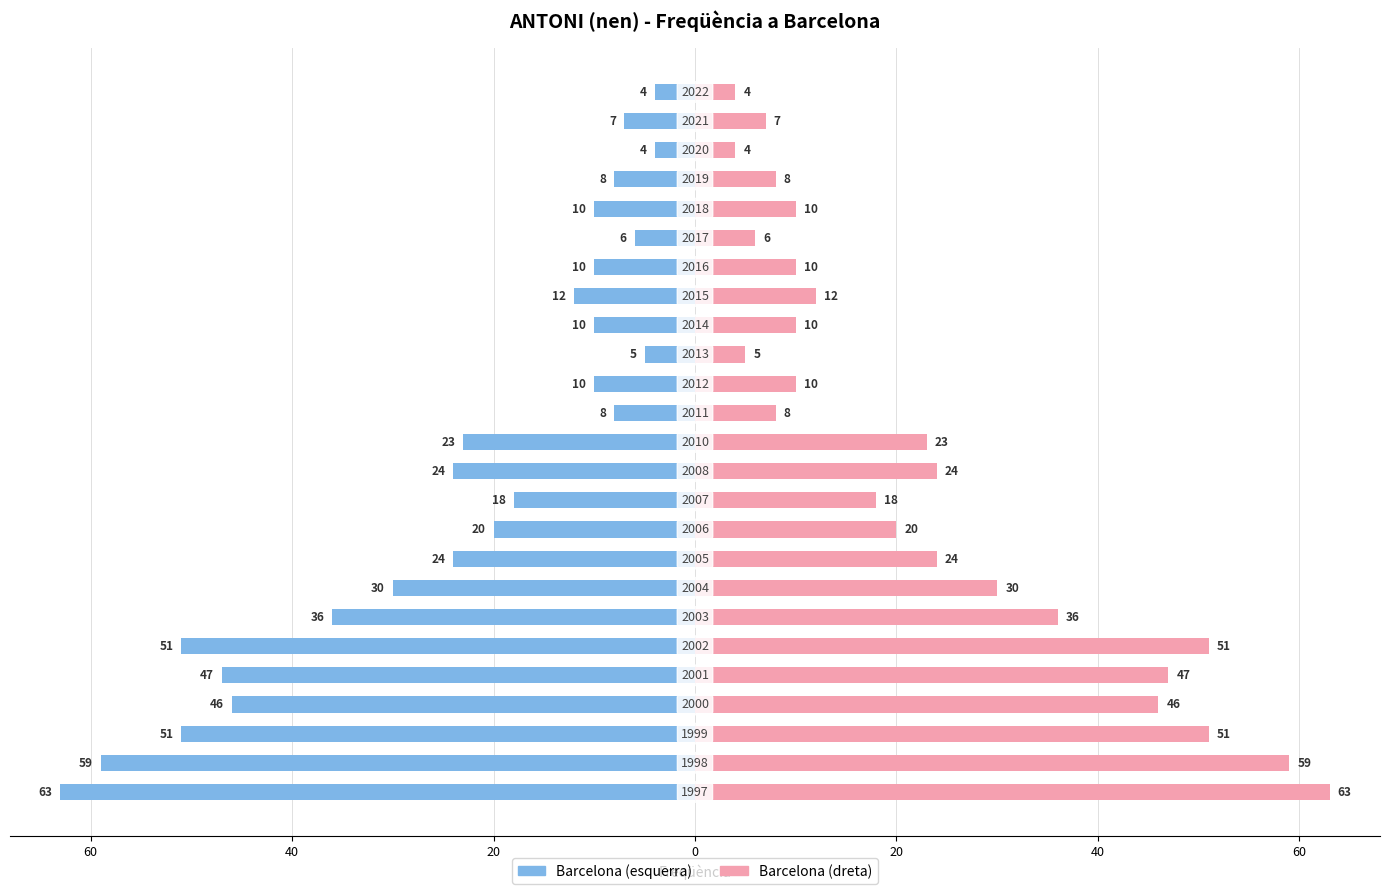

Which series has the widest spread of values?

Freqüència (esquerra)